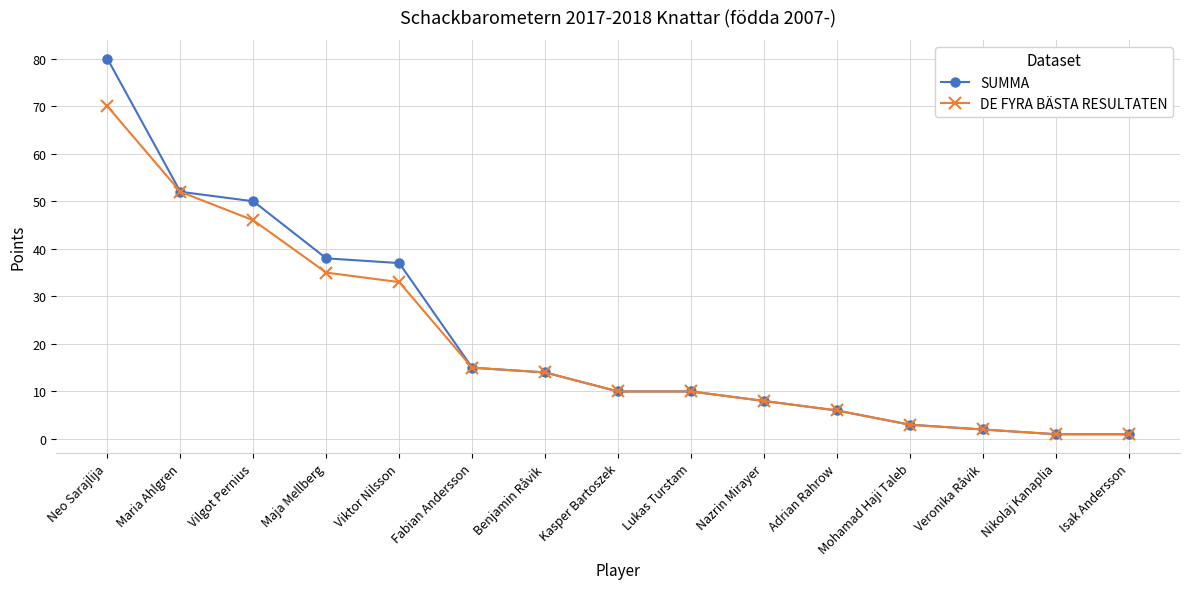

Reading right to left, what are all the values shown in this chart?

SUMMA: 1	1	2	3	6	8	10	10	14	15	37	38	50	52	80
DE FYRA BÄSTA RESULTATEN: 1	1	2	3	6	8	10	10	14	15	33	35	46	52	70